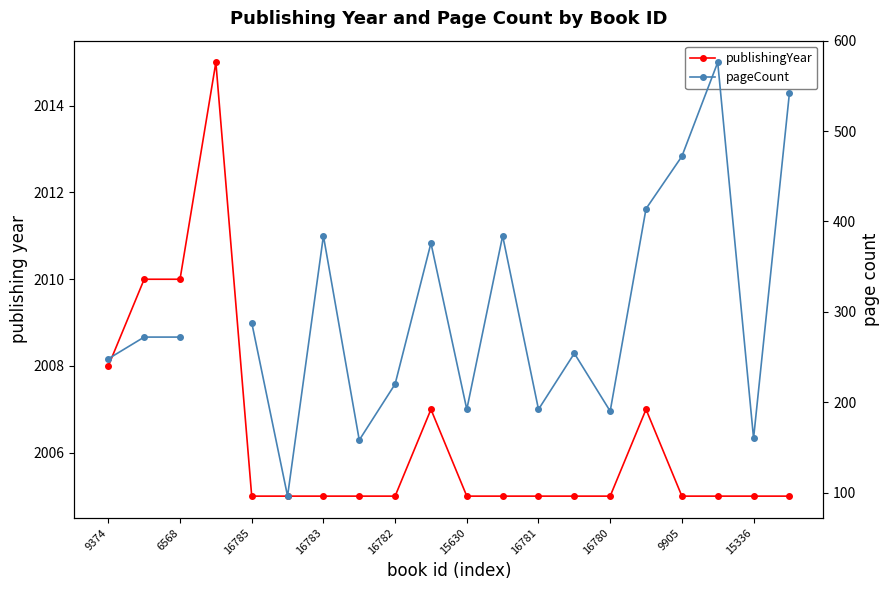

How many lines are shown in the chart?

2